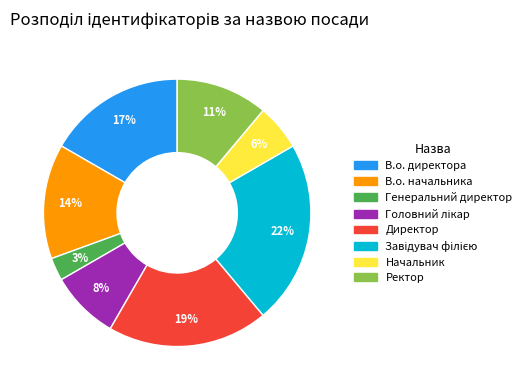

Which slice is the smallest?

Генеральний директор